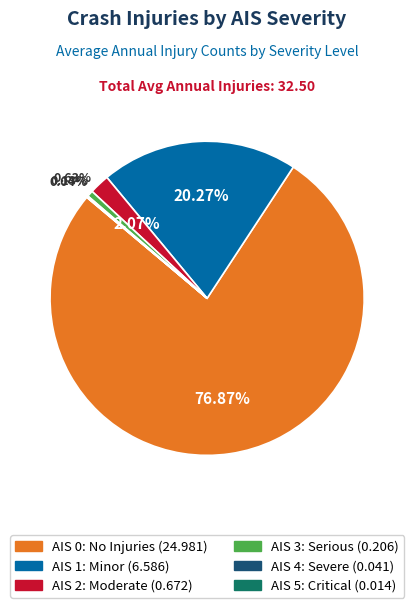

Does AIS 3: Serious account for over 50% of the chart?

No